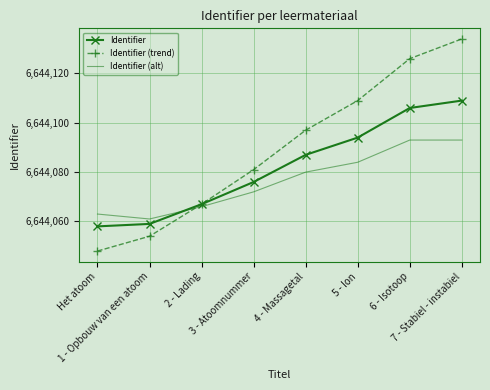

True or false: Identifier (alt) and Identifier (trend) cross at least once.

True